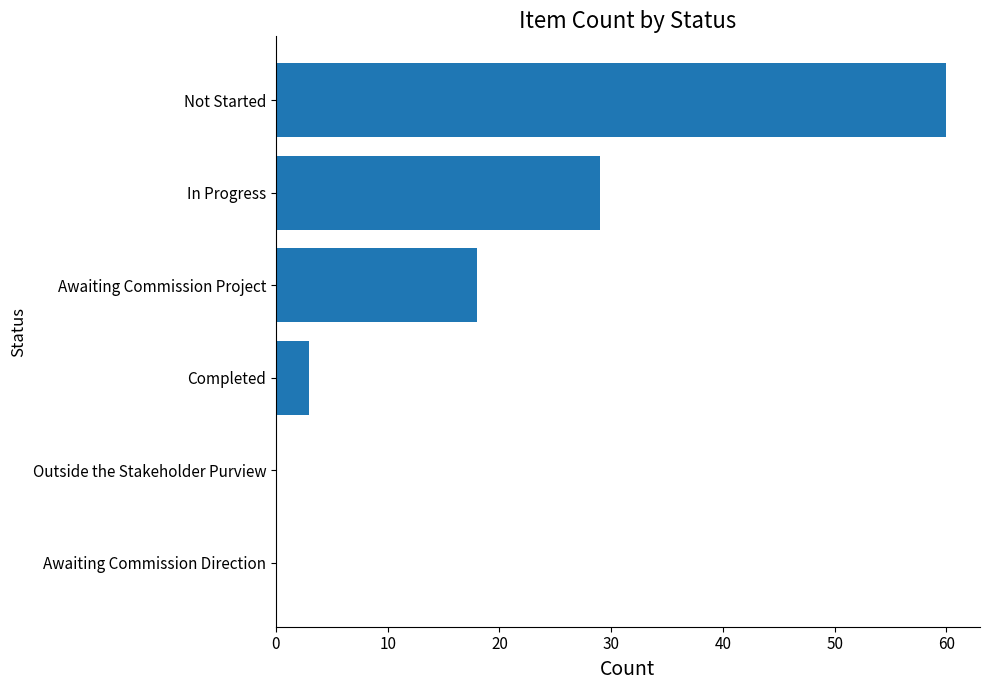

Reading bottom to top, transcribe all the data shown in this chart.

Awaiting Commission Direction=0	Outside the Stakeholder Purview=0	Completed=3	Awaiting Commission Project=18	In Progress=29	Not Started=60